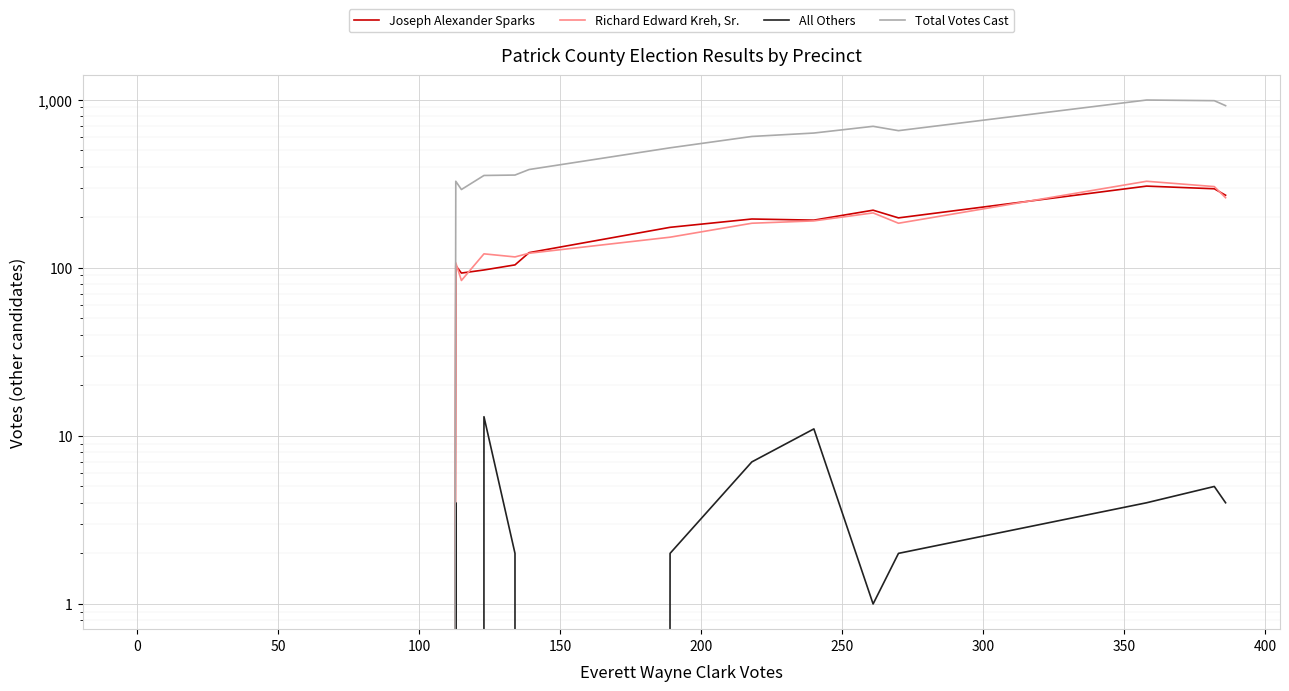

Is this an area chart (filled region under the line)?

No